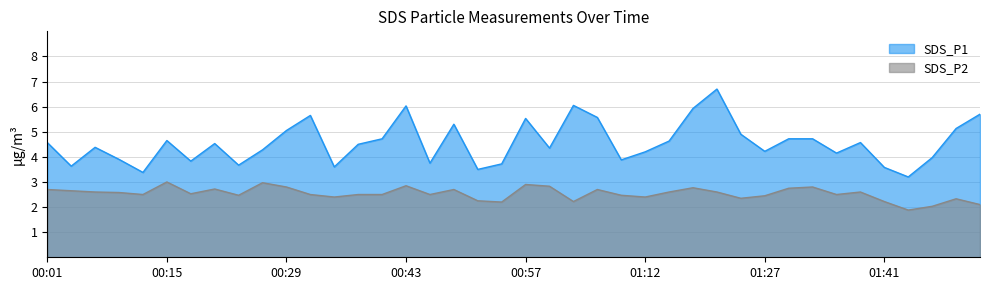

List the series in order of their overall mean, highest first.

SDS_P1, SDS_P2